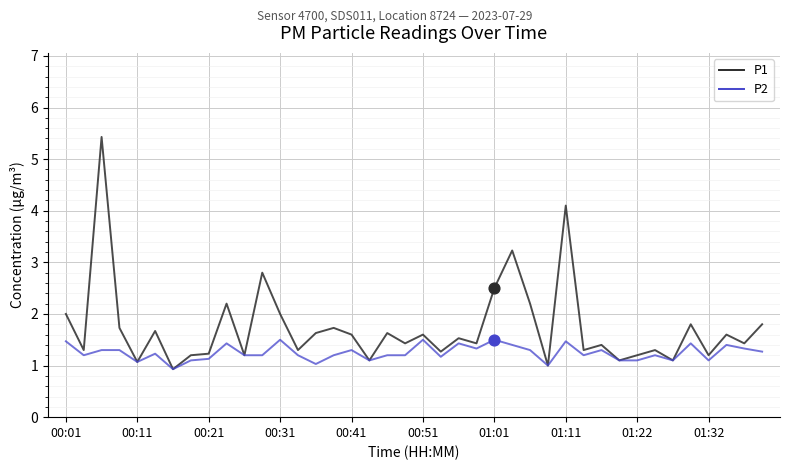

Which series has the largest total across all categories?

P1